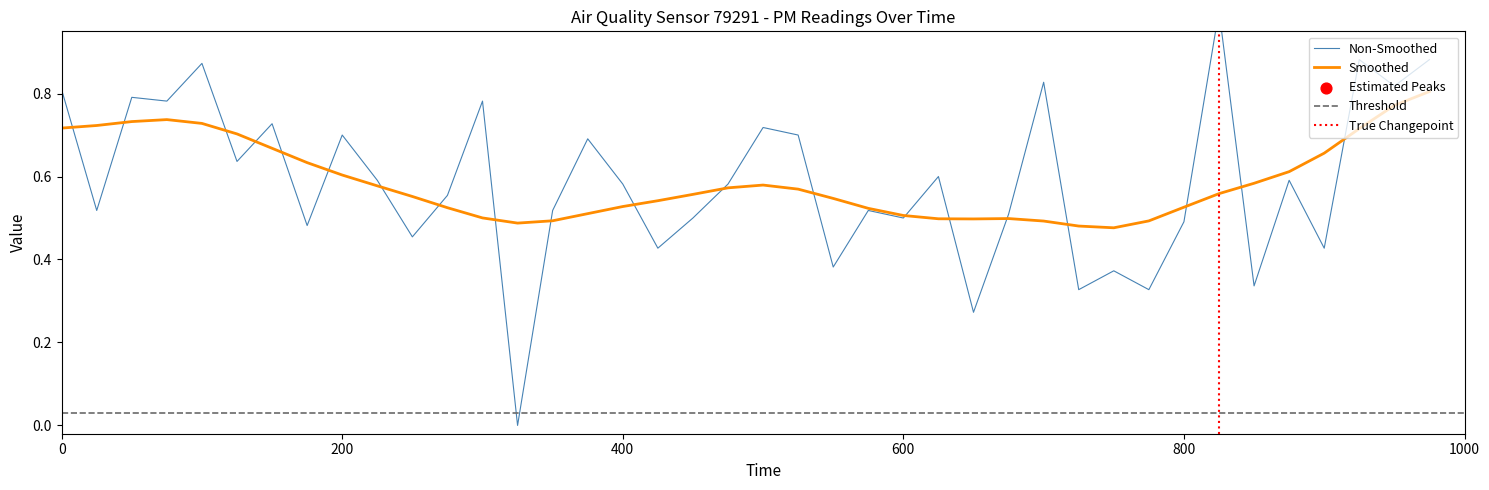

True or false: Smoothed has a value of 1.1 at 200.

False